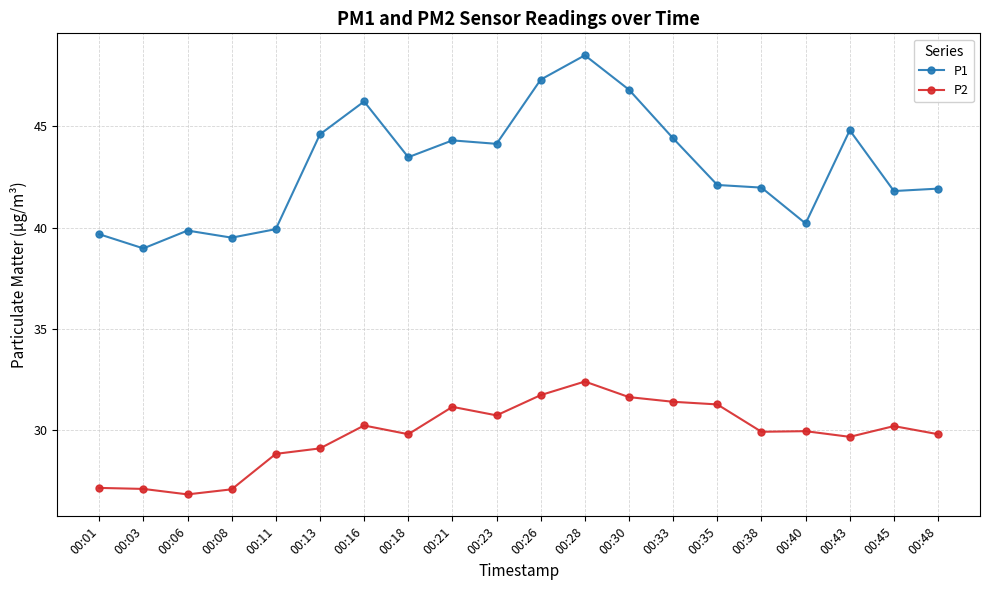

Rank the series by their maximum value, from highest to lowest.

P1, P2